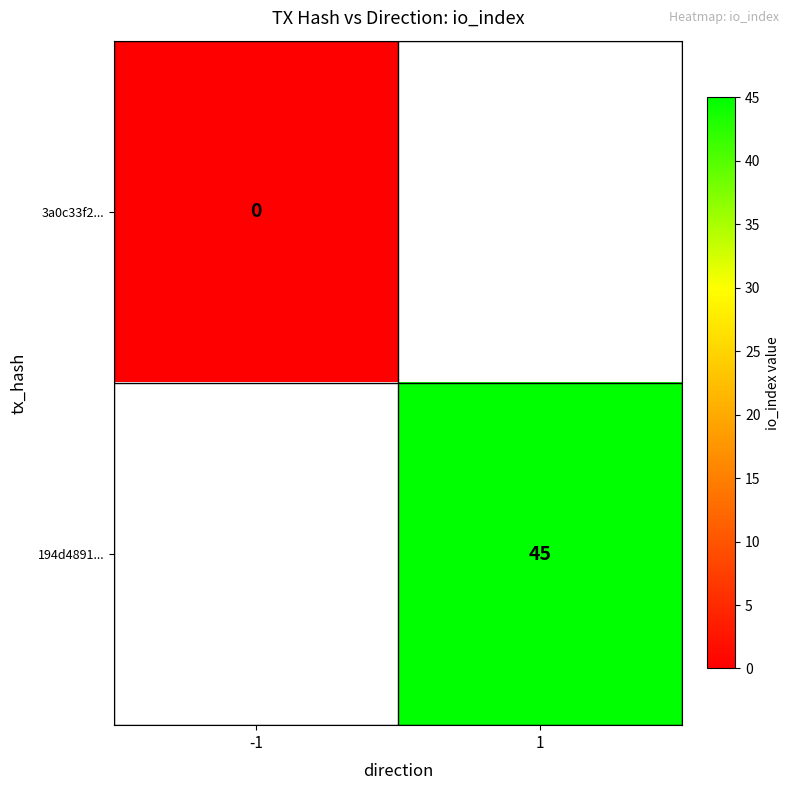

The 194d4891... series shows 45 at 1. True or false?

True